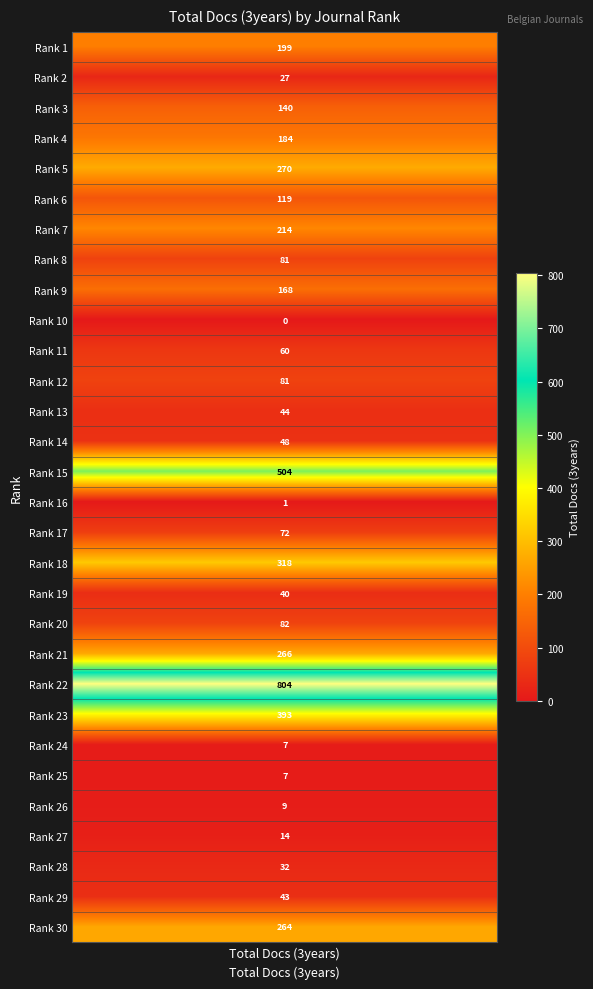

The chart shows a value of 804 at Rank 22. True or false?

True